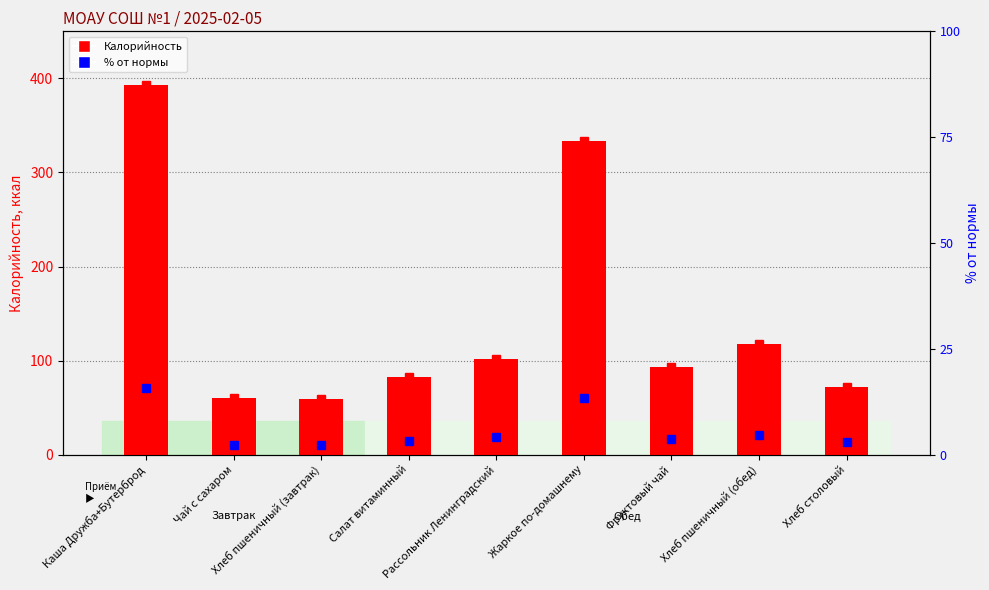

What is the sum of all Калорийность values?

1312.1